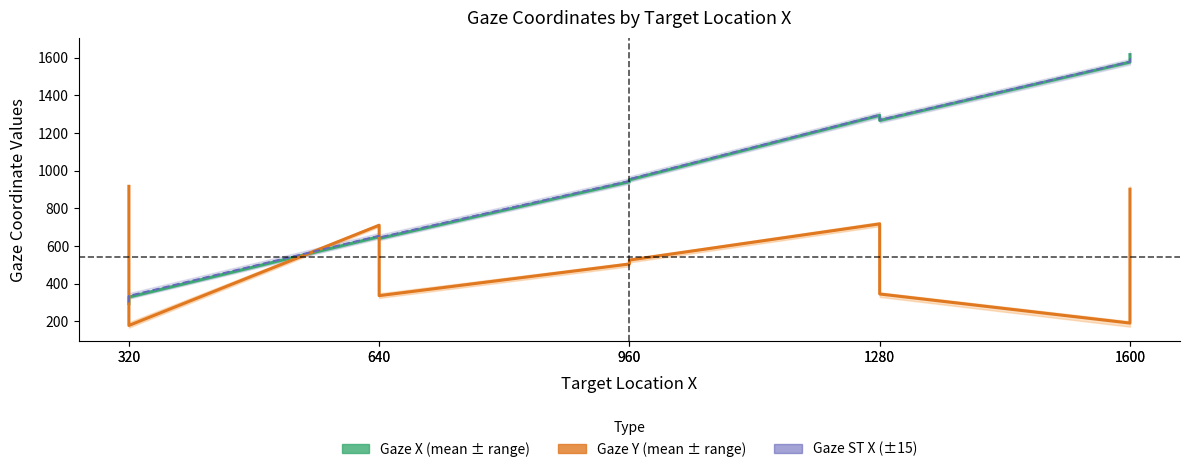

What is the sum of all Gaze ST X (±15) values?

9600.0